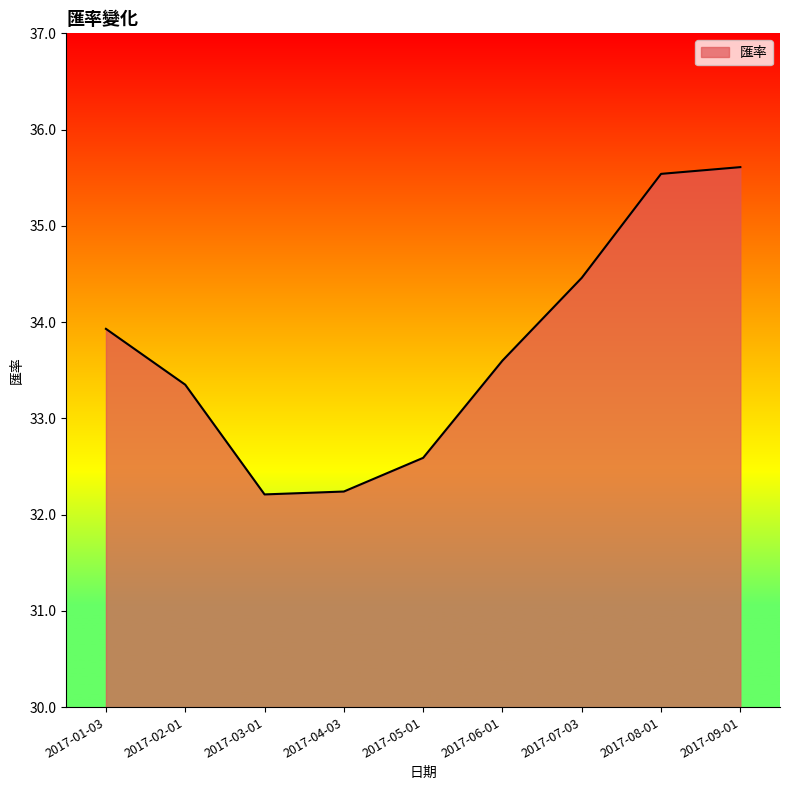

At which label does the data first exceed 33?

2017-01-03